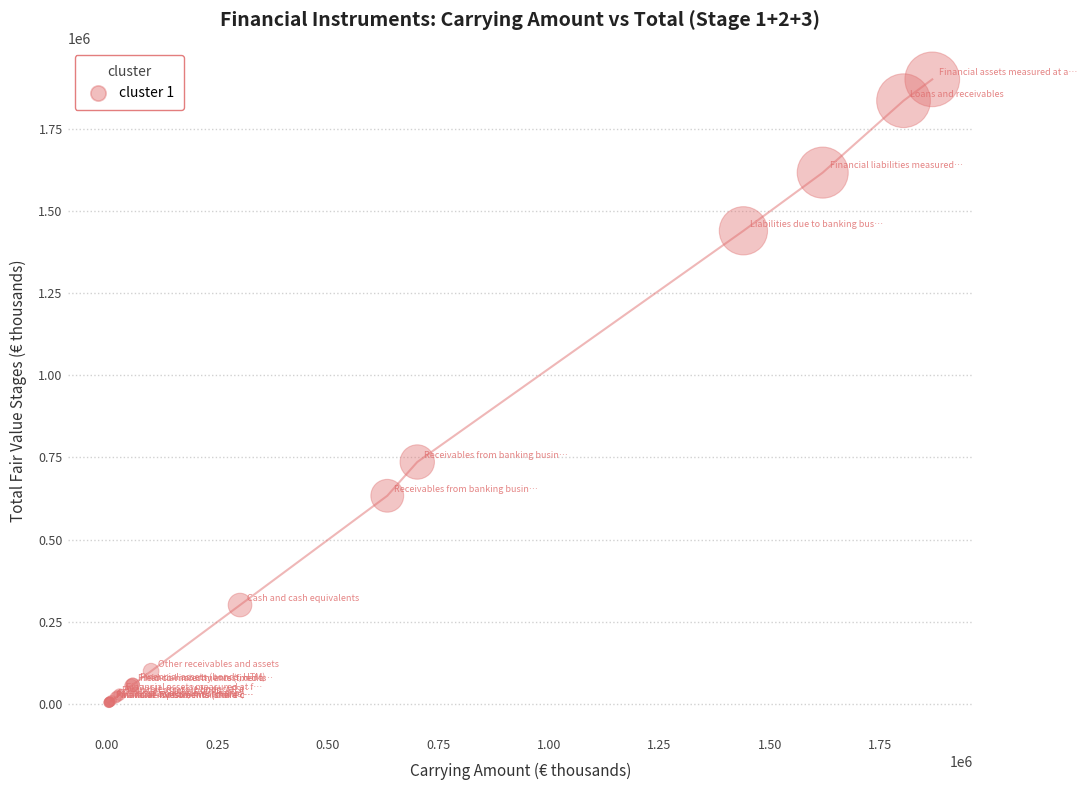

What Y value in the scatter plot is closest to 952348?

736263